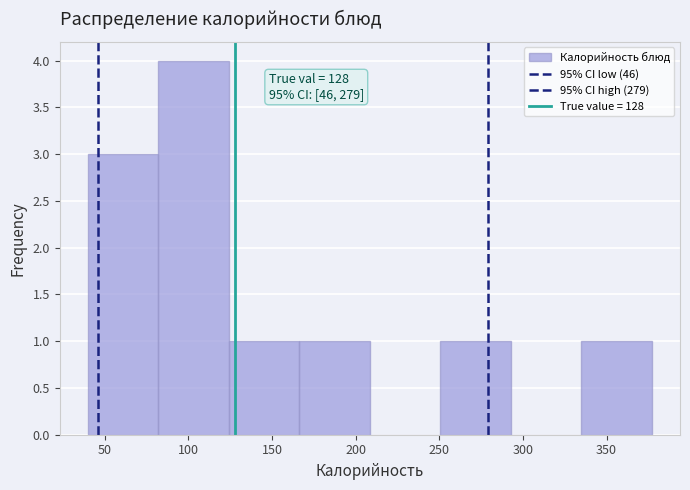

Over which range of the x-axis is the bar tallest?

80 to 125